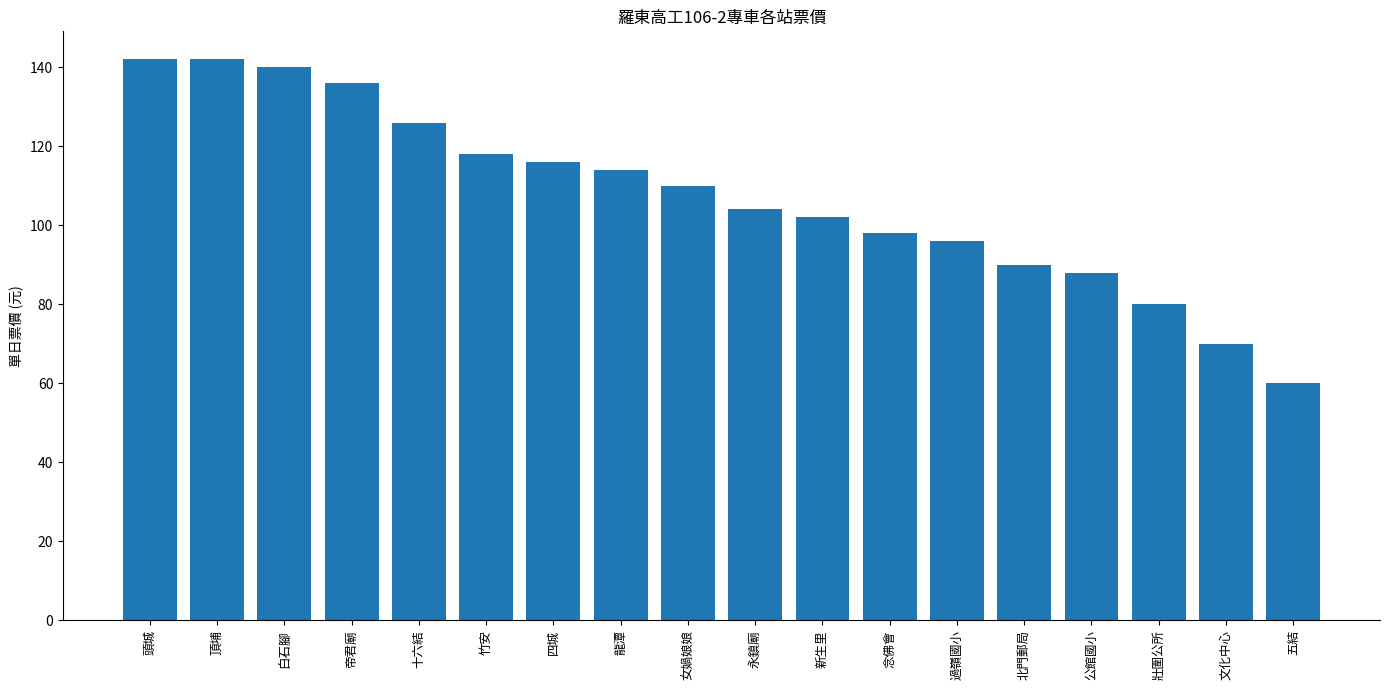

Reading left to right, what are all the values shown in this chart?

142	142	140	136	126	118	116	114	110	104	102	98	96	90	88	80	70	60